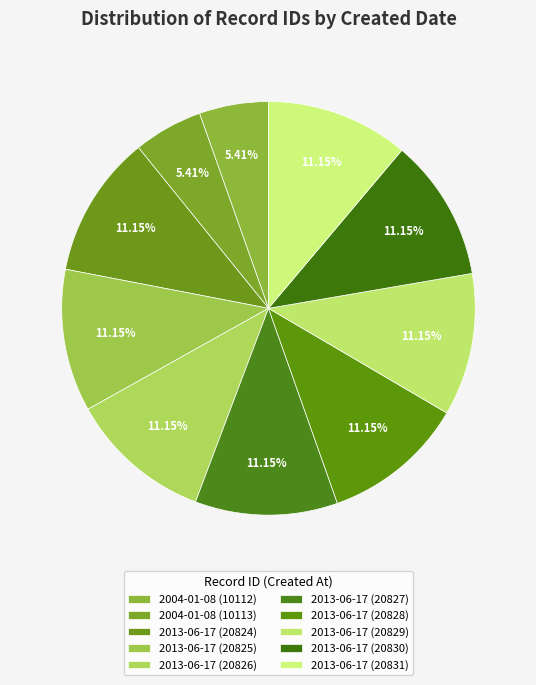

What percentage is NOT represented by 2013-06-17 (20830)?

88.9%